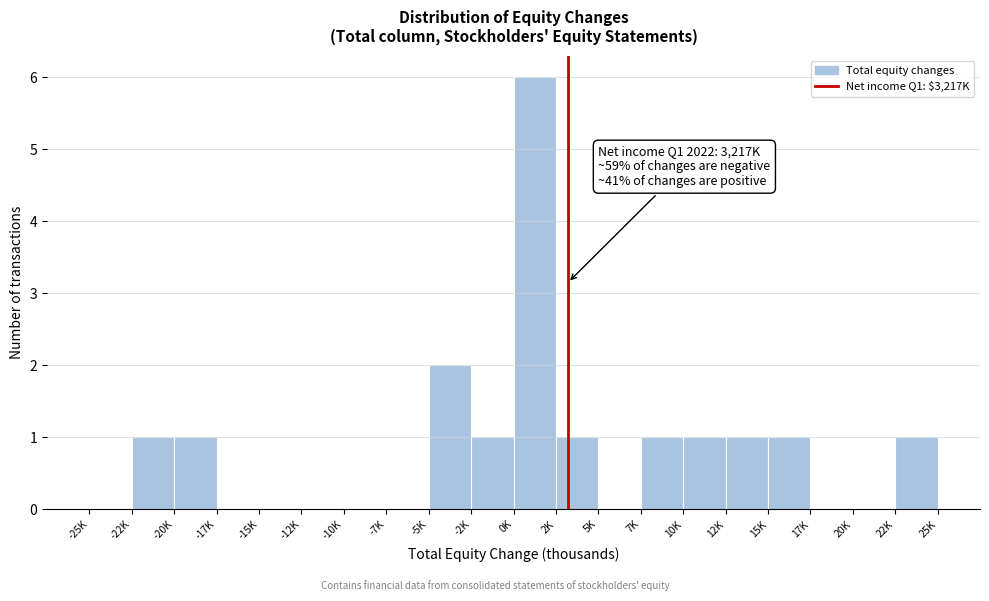

Reading left to right, what are all the values shown in this chart?

-25K=0	-22K=1	-20K=1	-17K=0	-15K=0	-12K=0	-10K=0	-7K=0	-5K=2	-2K=1	0K=6	2K=1	5K=0	7K=1	10K=1	12K=1	15K=1	17K=0	20K=0	22K=1